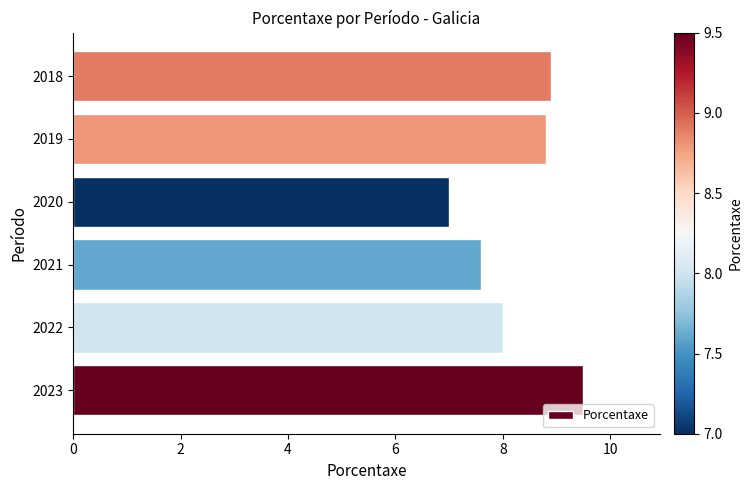

Rank the categories by value from highest to lowest.

2023, 2018, 2019, 2022, 2021, 2020